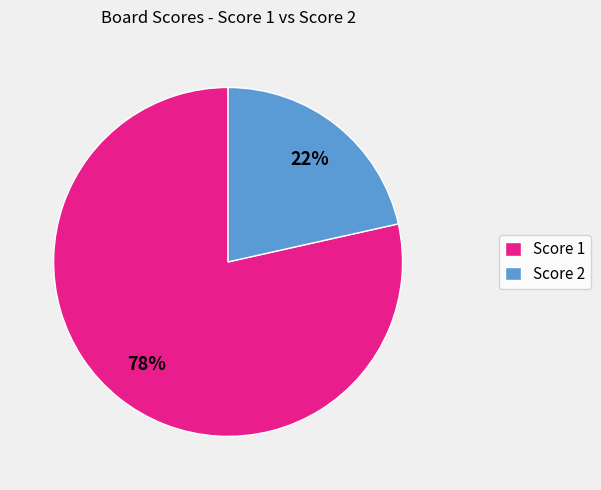

Between Score 1 and Score 2, which is larger?

Score 1